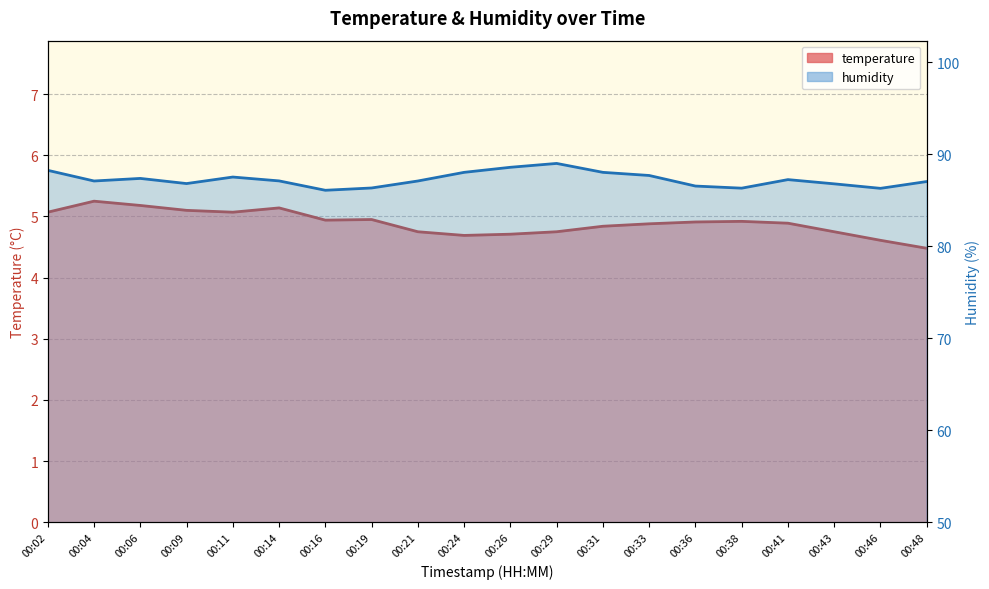

How many categories are shown in the chart?

20